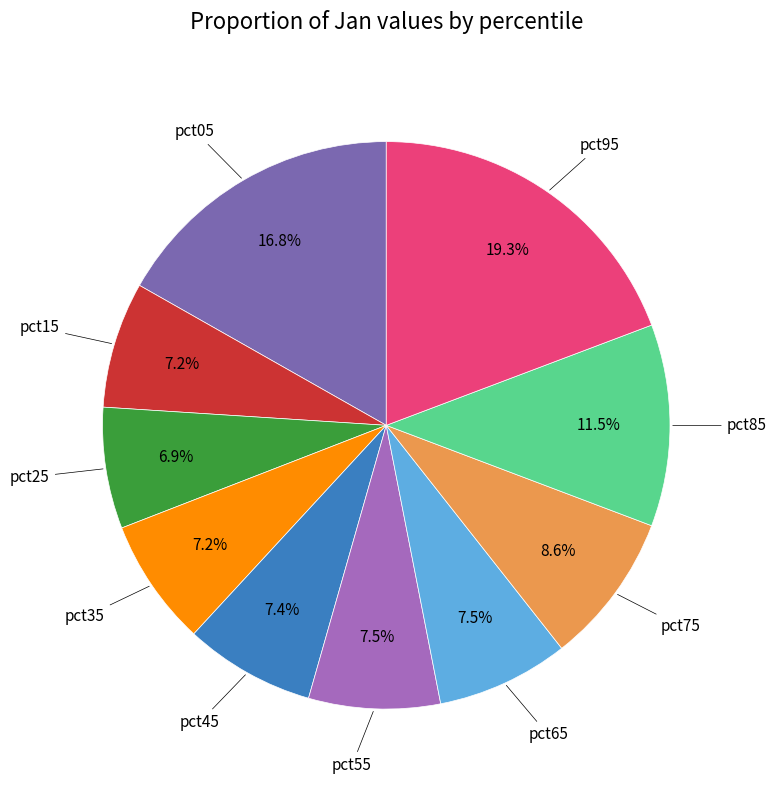

Is there any slice that represents more than half of the pie?

No